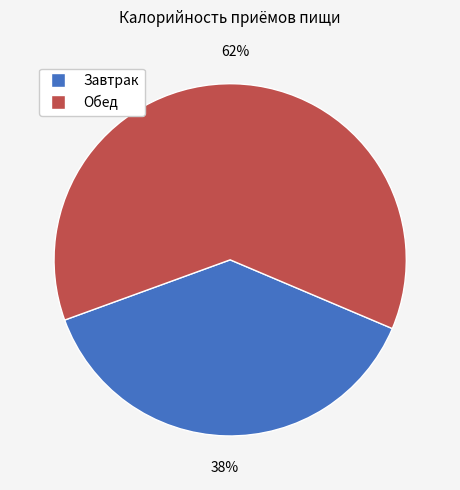

Which slice represents more than half of the pie?

Обед